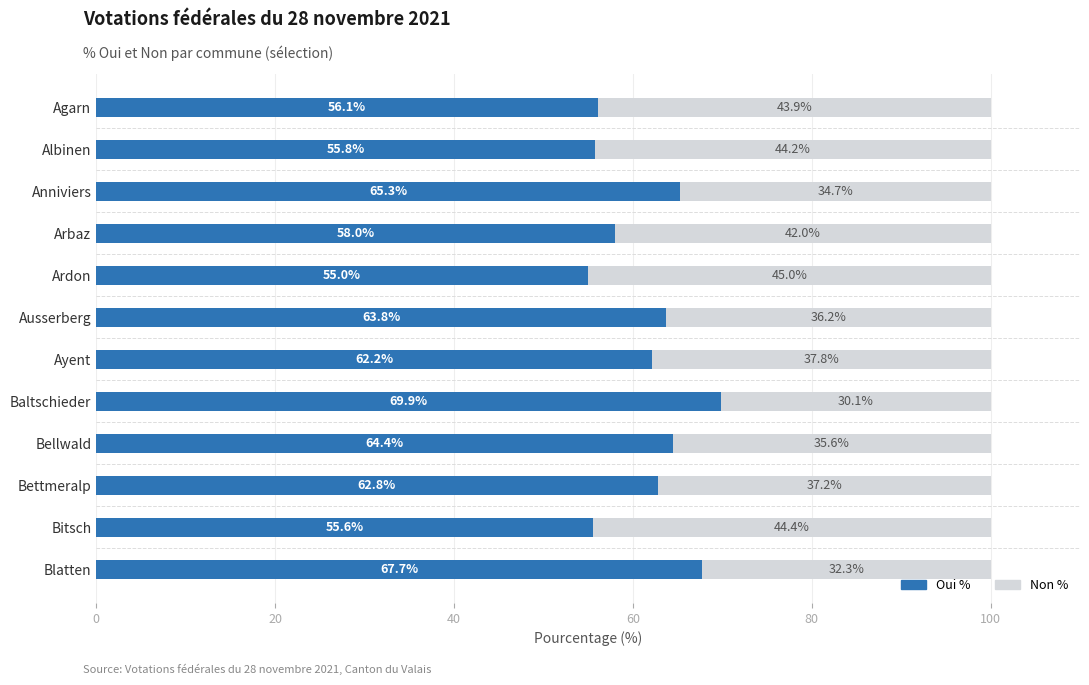

What is the average value of the Oui % series?

61.4